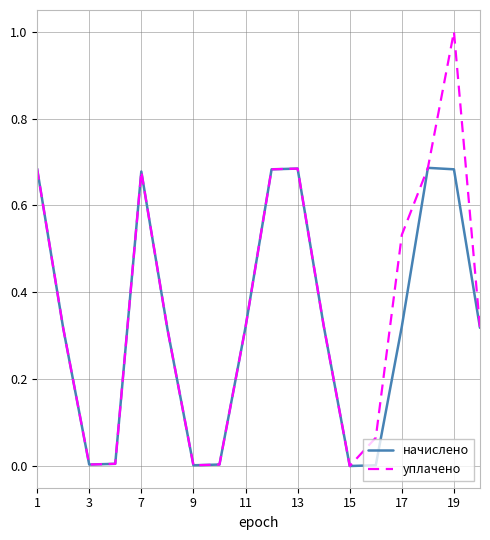

Which series has the largest range (max minus min)?

уплачено